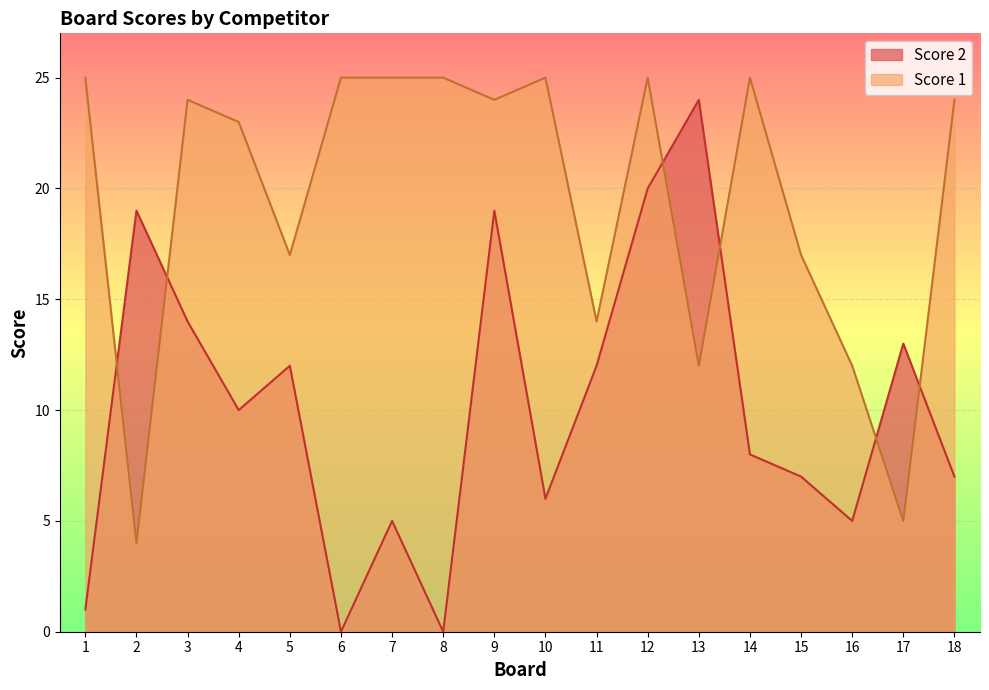

How many lines are shown in the chart?

2